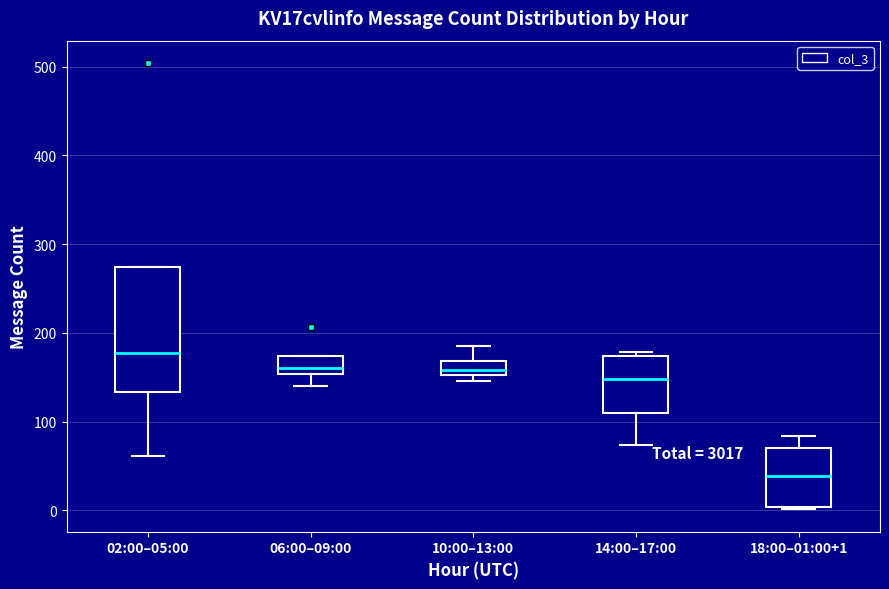

Reading left to right, read every box against the y-axis: the position of its median line, the range the box covers, and the ends of its whiskers. The values are not printed on the chart, so give them approximately, as read against the axis.

02:00–05:00: median 180, box 130 to 270, whiskers 60 to 270
06:00–09:00: median 160, box 150 to 170, whiskers 140 to 170
10:00–13:00: median 160, box 150 to 170, whiskers 150 (just below the box's lower edge) to 190
14:00–17:00: median 150, box 110 to 170, whiskers 70 to 180
18:00–01:00+1: median 40, box 0 to 70, whiskers 0 to 80